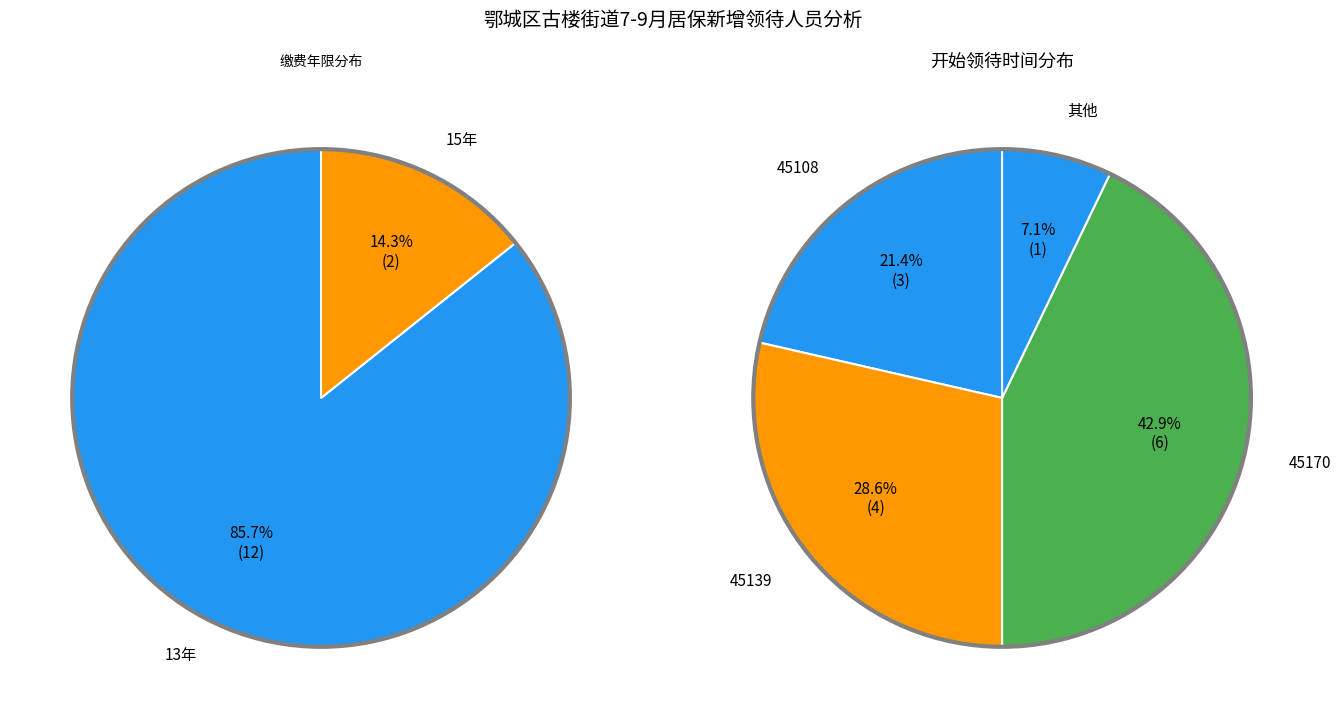

True or false: 芦光洋 accounts for 1% of the total.

False